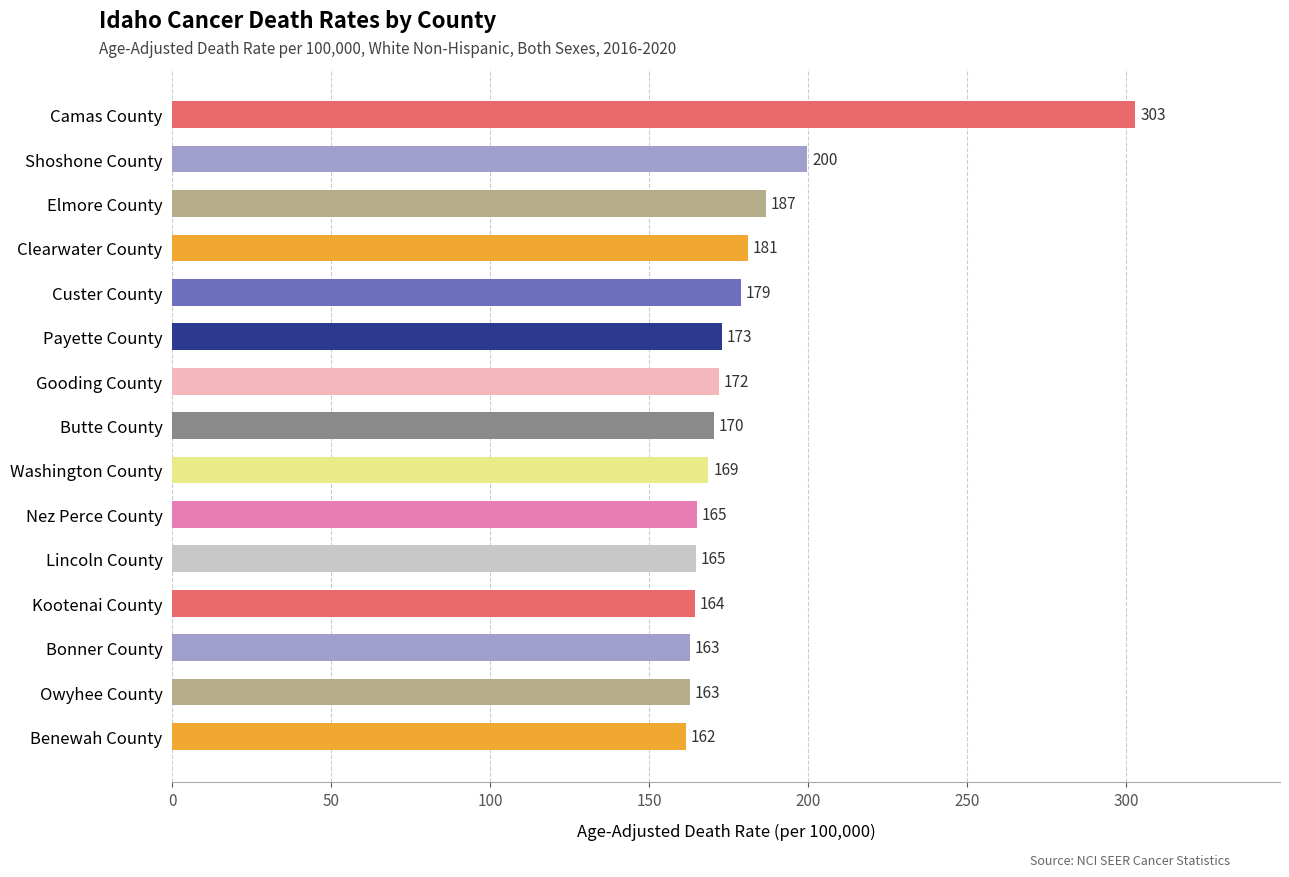

What is the difference between the maximum and minimum values?

141.4